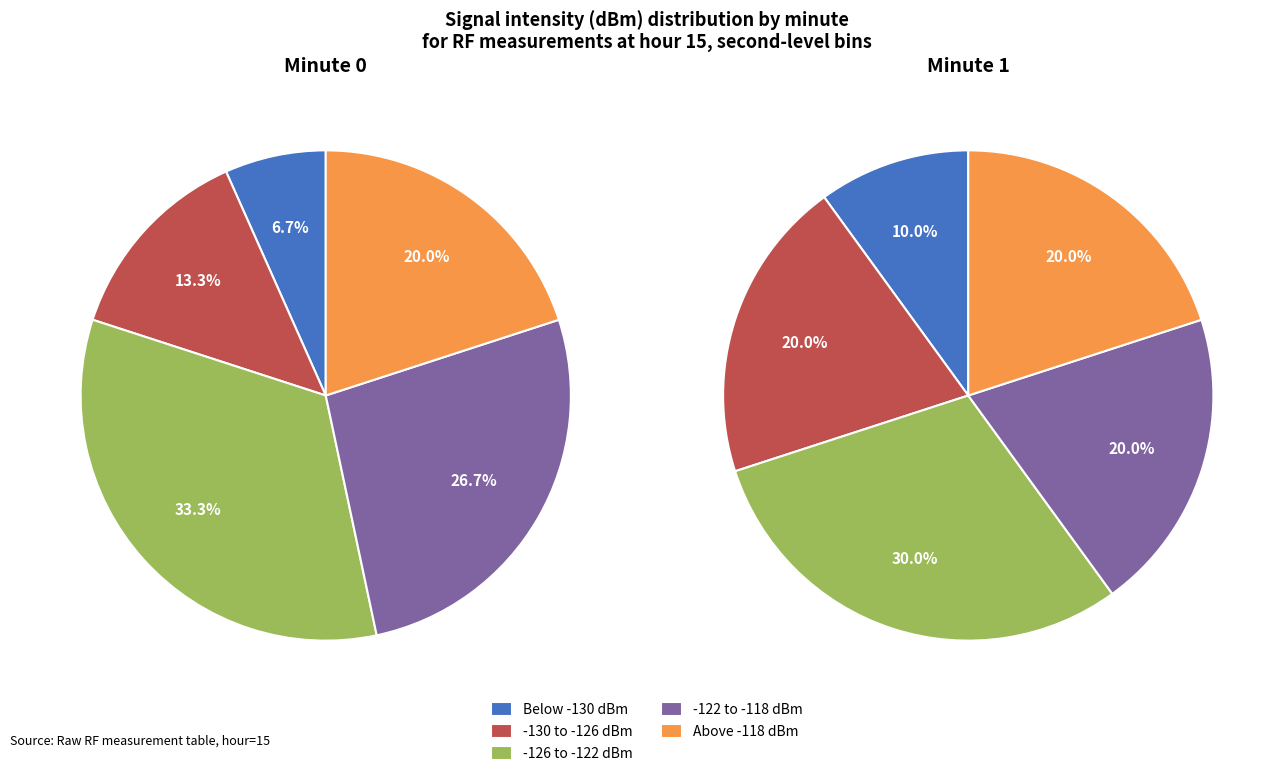

Is 11 the majority of the pie?

No